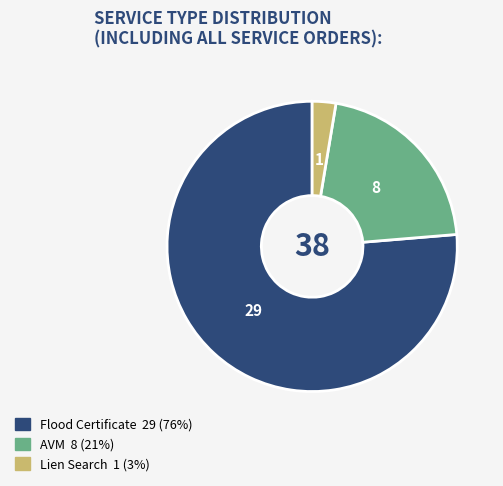

Which has a higher value, AVM or Lien Search?

AVM